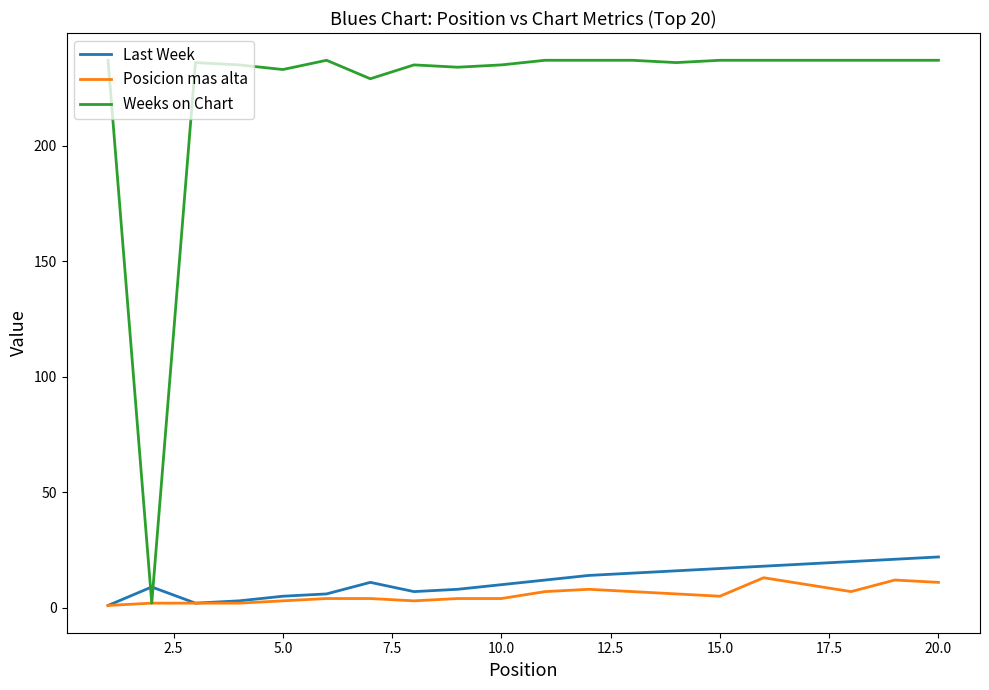

Which series has the largest total across all categories?

Weeks on Chart